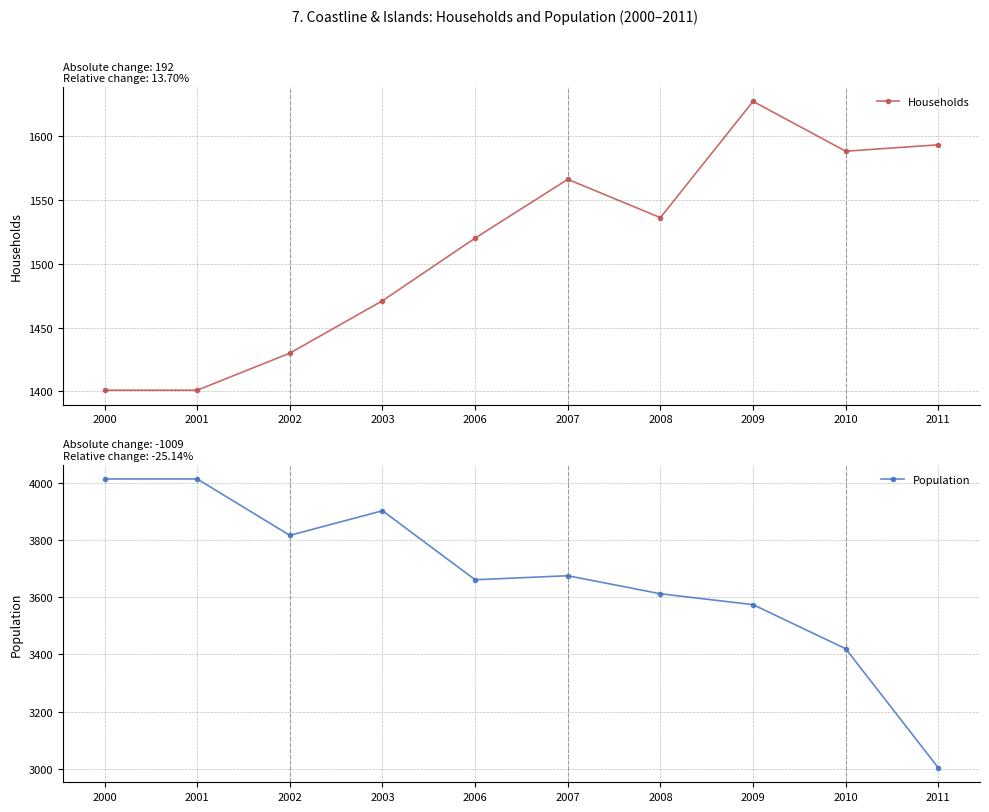

Reading left to right, list all the values displayed in this chart.

Households: 2000=1401	2001=1401	2002=1430	2003=1471	2006=1520	2007=1566	2008=1536	2009=1627	2010=1588	2011=1593
Population: 2000=4013	2001=4013	2002=3816	2003=3902	2006=3661	2007=3675	2008=3612	2009=3574	2010=3420	2011=3004